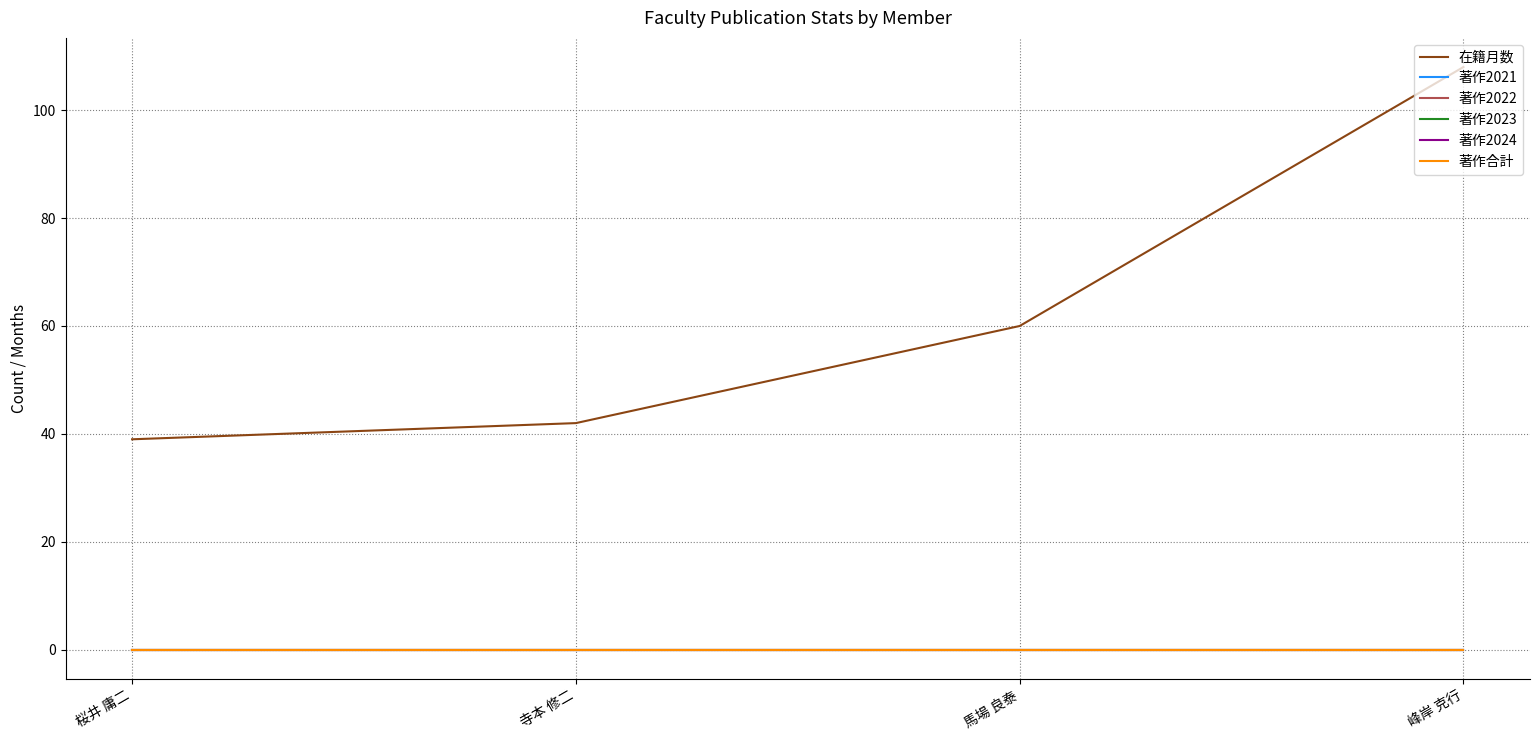

Where is 著作2022 nearest to the value 0?

桜井 庸二